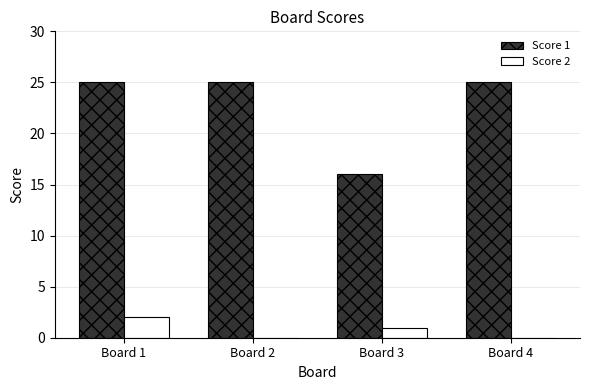

At which category is the sum across all series the highest?

Board 1